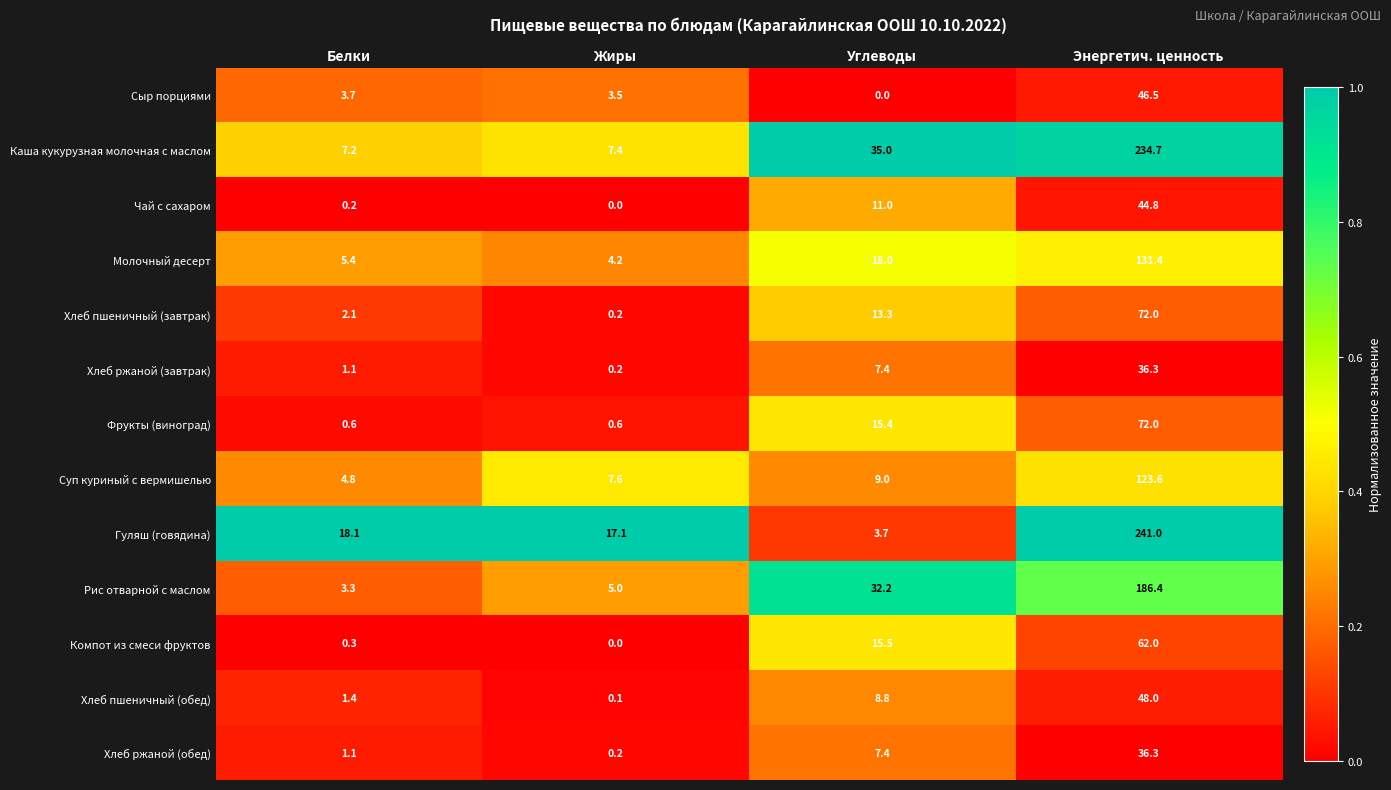

What is the difference between the second highest and minimum values in the Чай с сахаром series?

11.0